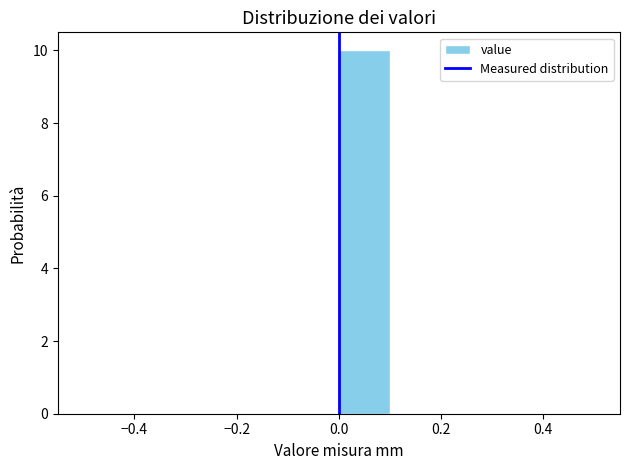

What is the height of the bar covering 0.0 to 0.1 on the x-axis? The values are not printed on the chart, so give them approximately, as read against the axis.

10